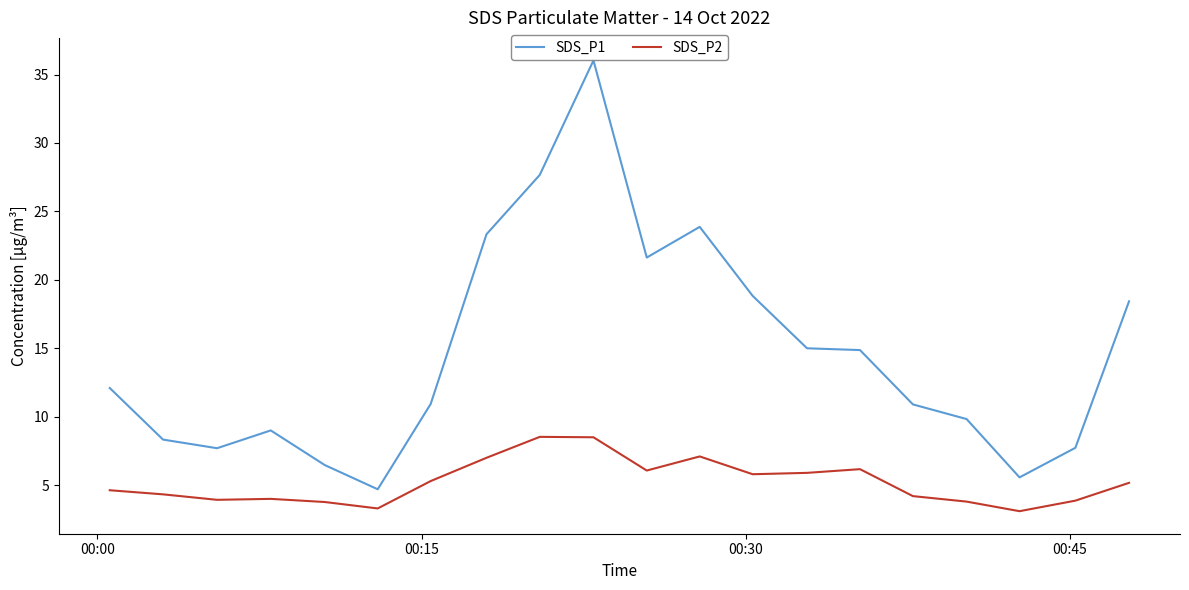

What is the average value of the SDS_P2 series?

5.2